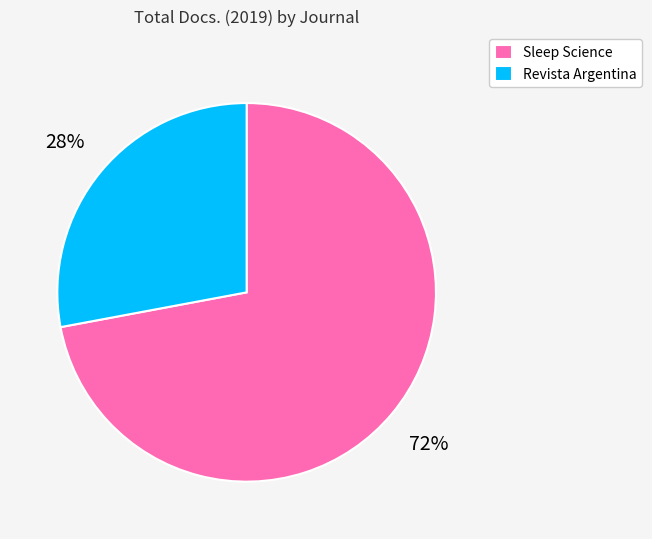

The Sleep Science slice represents 82% of the pie. True or false?

False